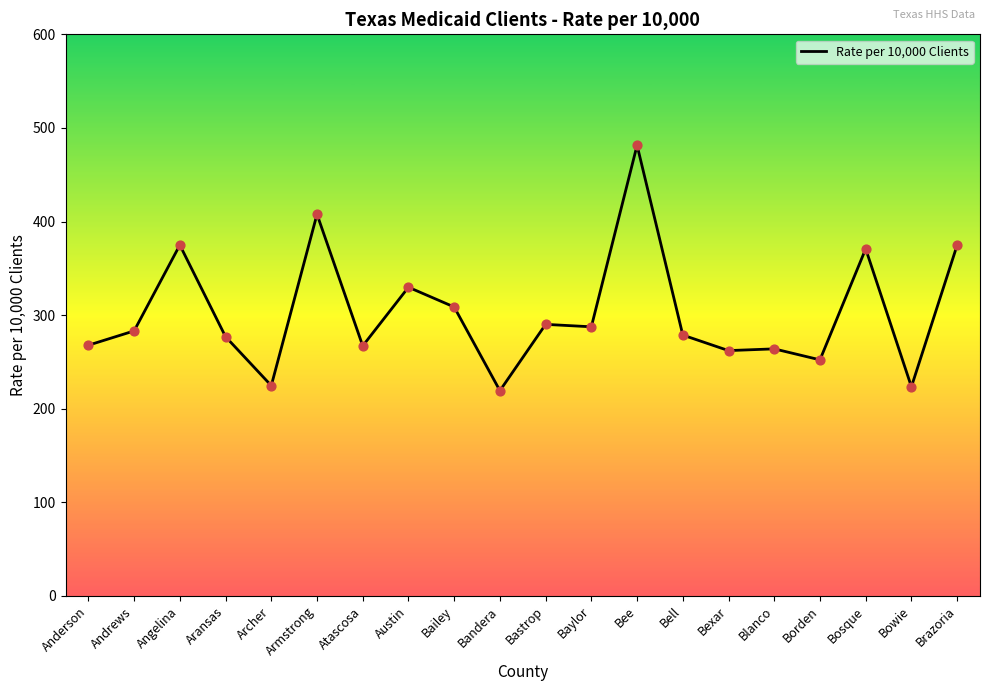

What is the change in value from Armstrong to Borden?

-155.5